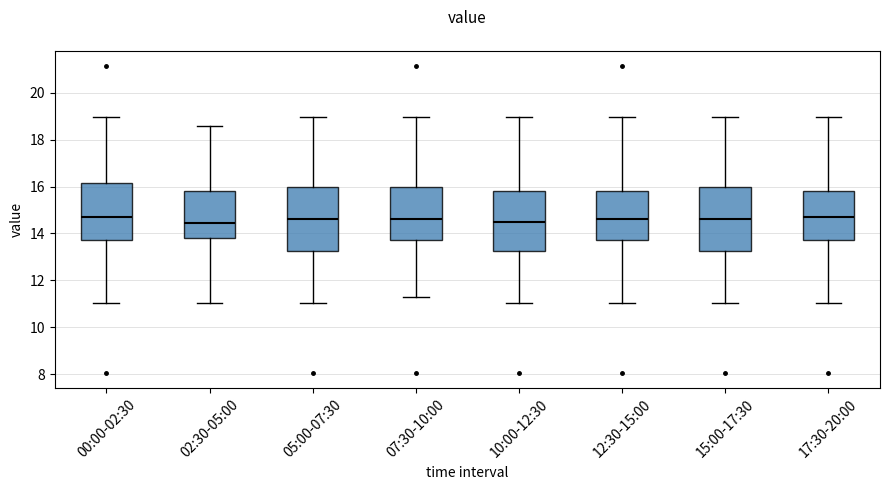

Reading left to right, read every box against the y-axis: the position of its median line, the range the box covers, and the ends of its whiskers. The values are not printed on the chart, so give them approximately, as read against the axis.

00:00-02:30: median 14.6, box 13.8 to 16.2, whiskers 11.0 to 19.0
02:30-05:00: median 14.4, box 13.8 to 15.8, whiskers 11.0 to 18.6
05:00-07:30: median 14.6, box 13.2 to 16.0, whiskers 11.0 to 19.0
07:30-10:00: median 14.6, box 13.8 to 16.0, whiskers 11.2 to 19.0
10:00-12:30: median 14.4, box 13.2 to 15.8, whiskers 11.0 to 19.0
12:30-15:00: median 14.6, box 13.8 to 15.8, whiskers 11.0 to 19.0
15:00-17:30: median 14.6, box 13.2 to 16.0, whiskers 11.0 to 19.0
17:30-20:00: median 14.6, box 13.8 to 15.8, whiskers 11.0 to 19.0